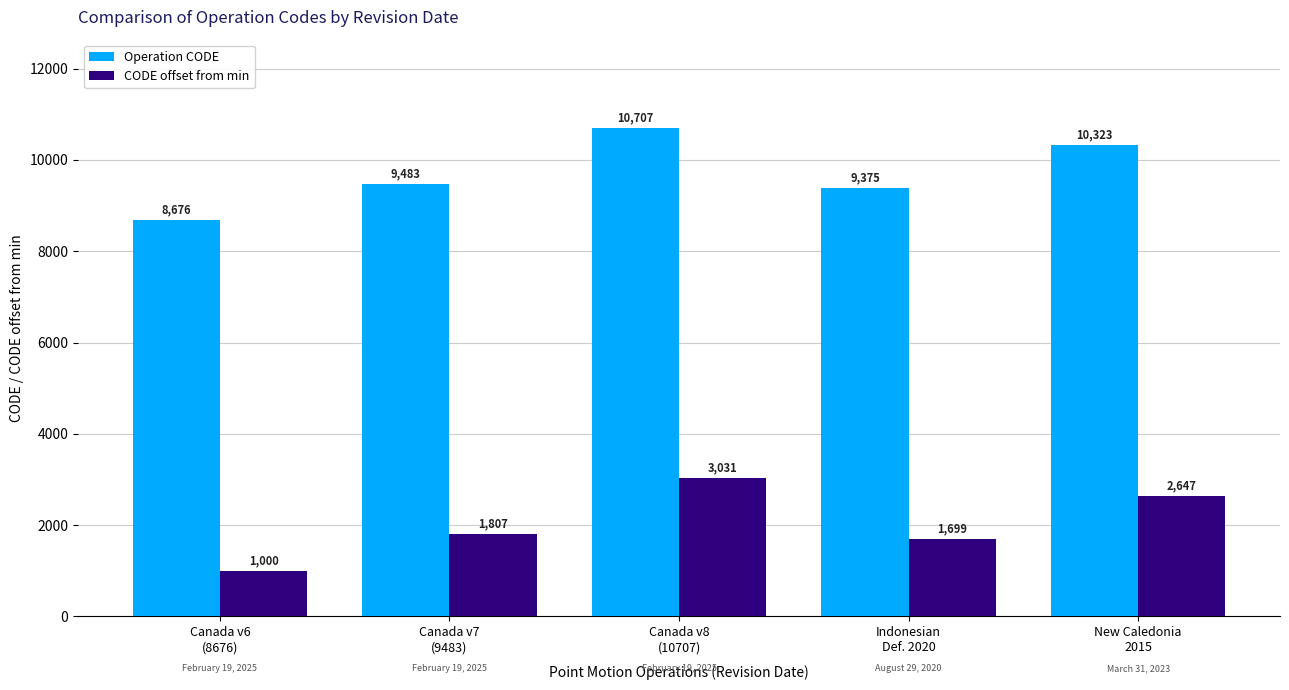

Are the bars grouped side by side (vs. stacked)?

Yes